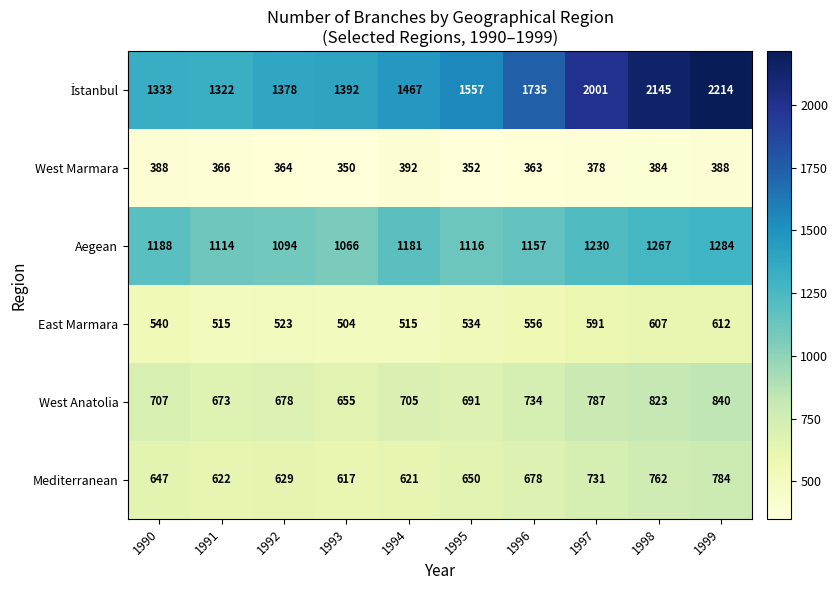

What is the highest value of the West Anatolia series?

840